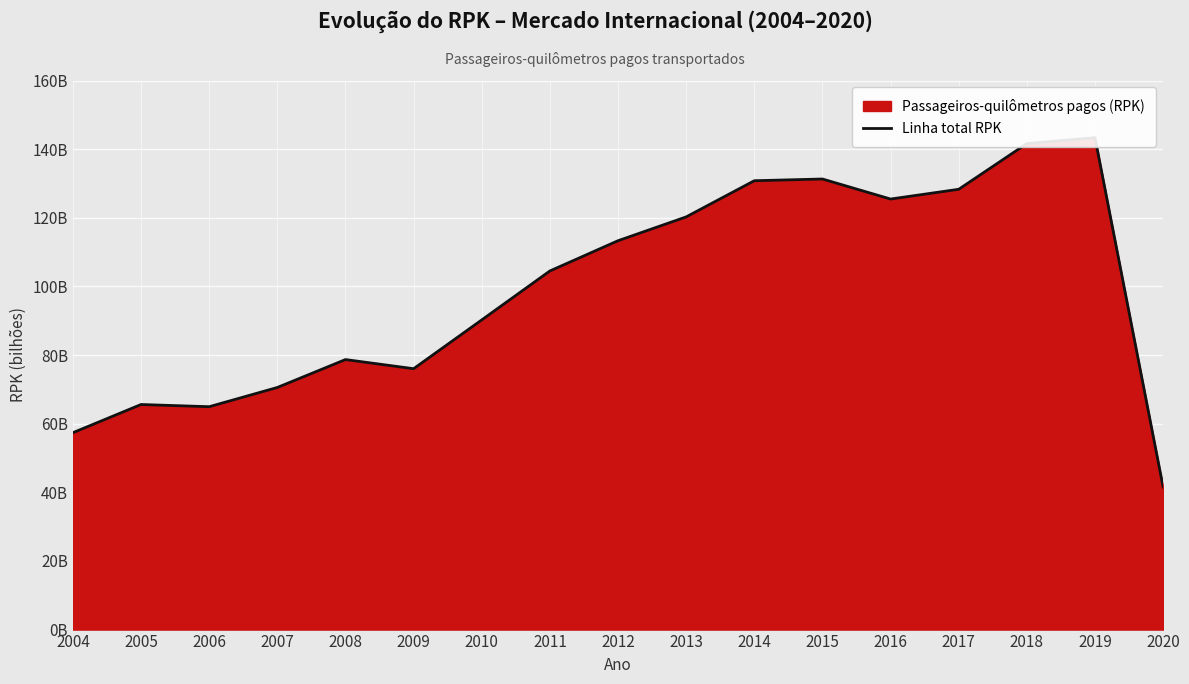

What is the difference between the values at 2005 and 2016?

59870193821